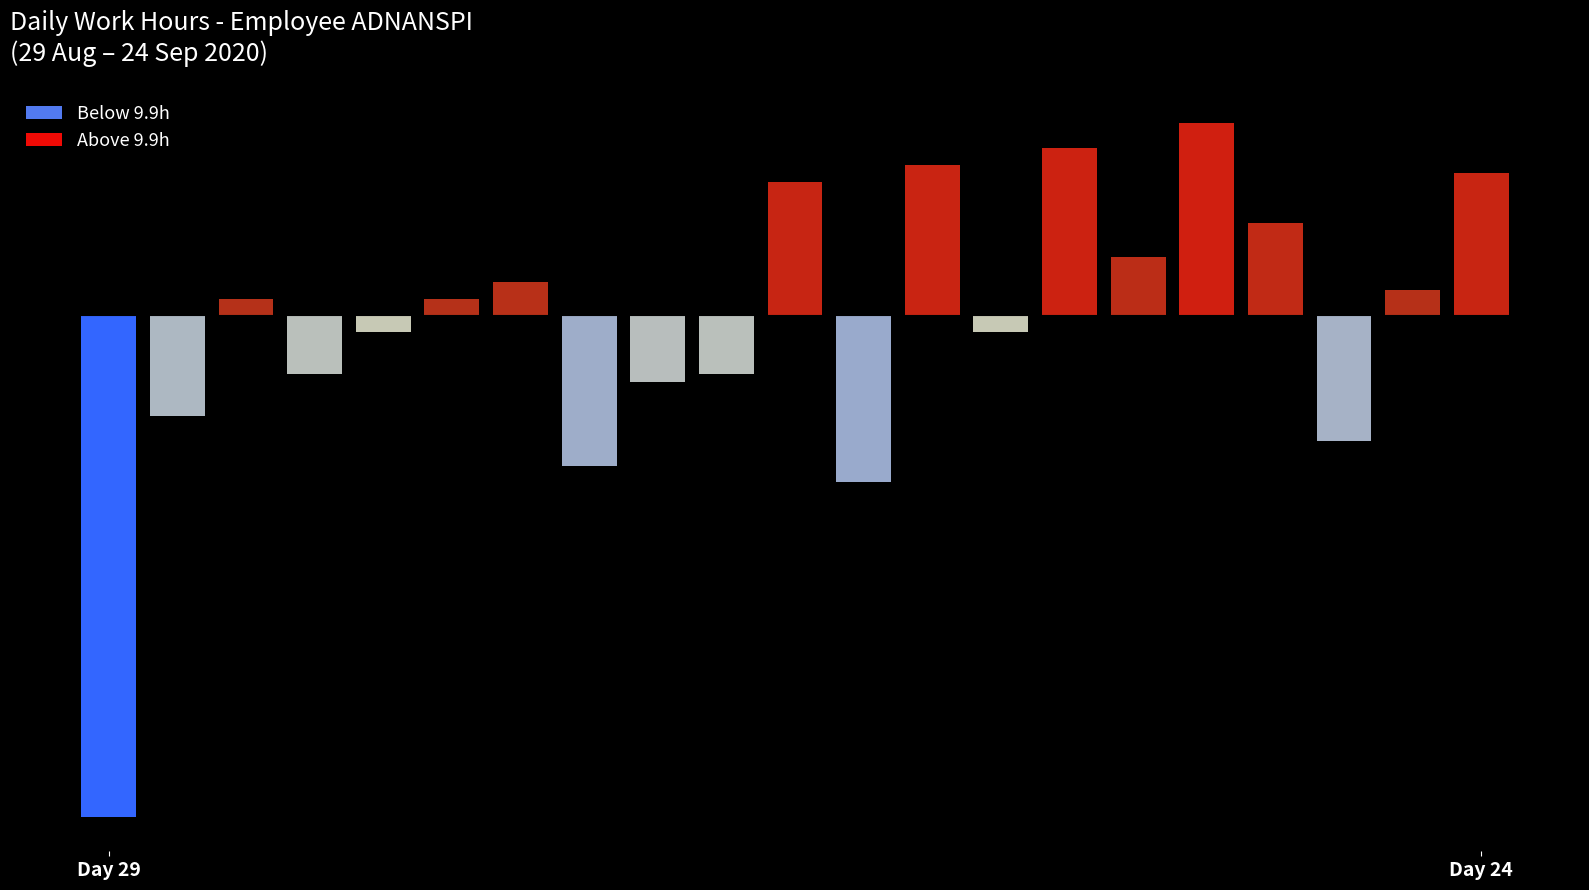

What is the label of the 19th bar from the left?

18